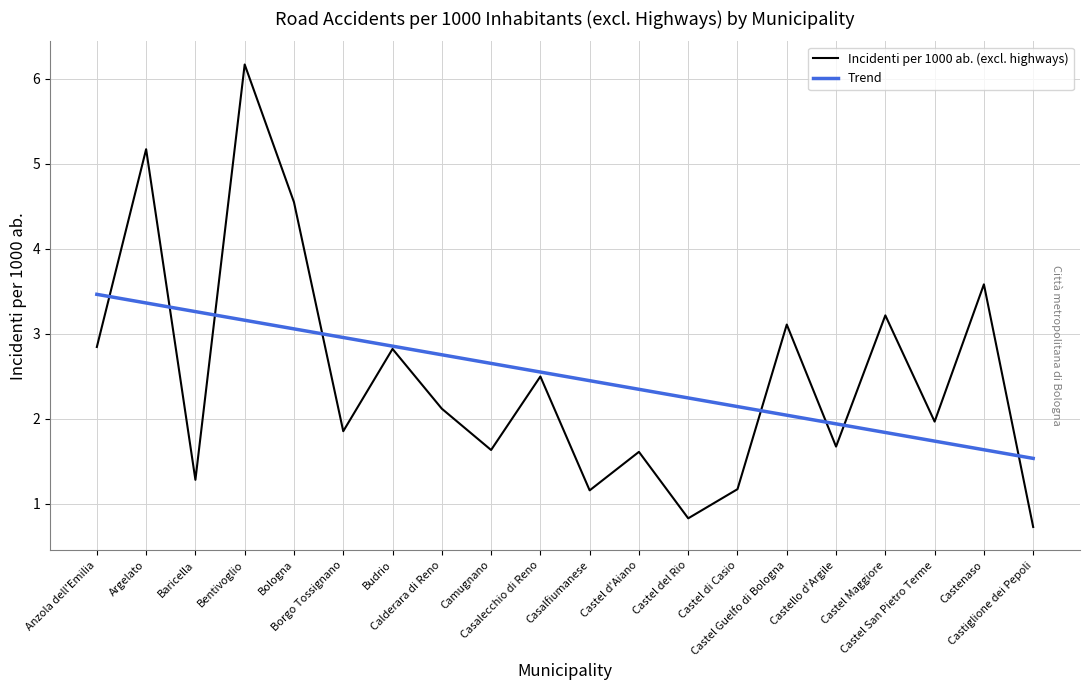

What position from the right is Bologna?

16